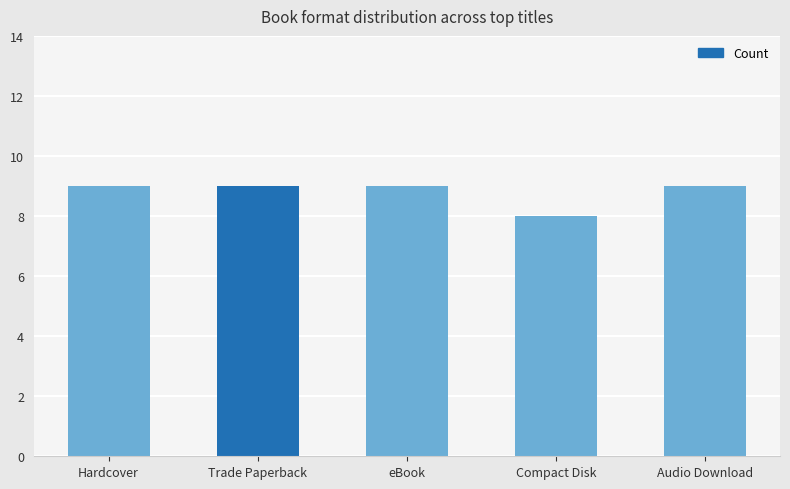

How many values are between 9 and 10?

4